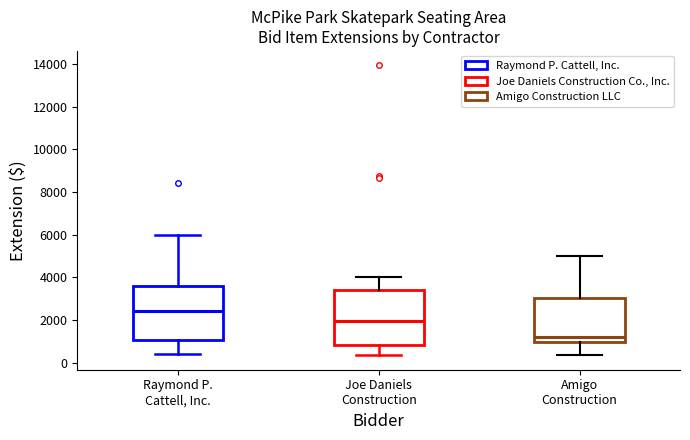

Reading left to right, transcribe this box plot: for each box, give where its median line is, the range the box spans, and where its two whiskers end, as read against the y-axis. The values are not printed on the chart, so give them approximately, as read against the axis.

Raymond P. Cattell, Inc.: median 2400, box 1000 to 3600, whiskers 400 to 6000
Joe Daniels Construction: median 2000, box 800 to 3400, whiskers 400 to 4000
Amigo Construction: median 1200, box 1000 to 3000, whiskers 400 to 5000